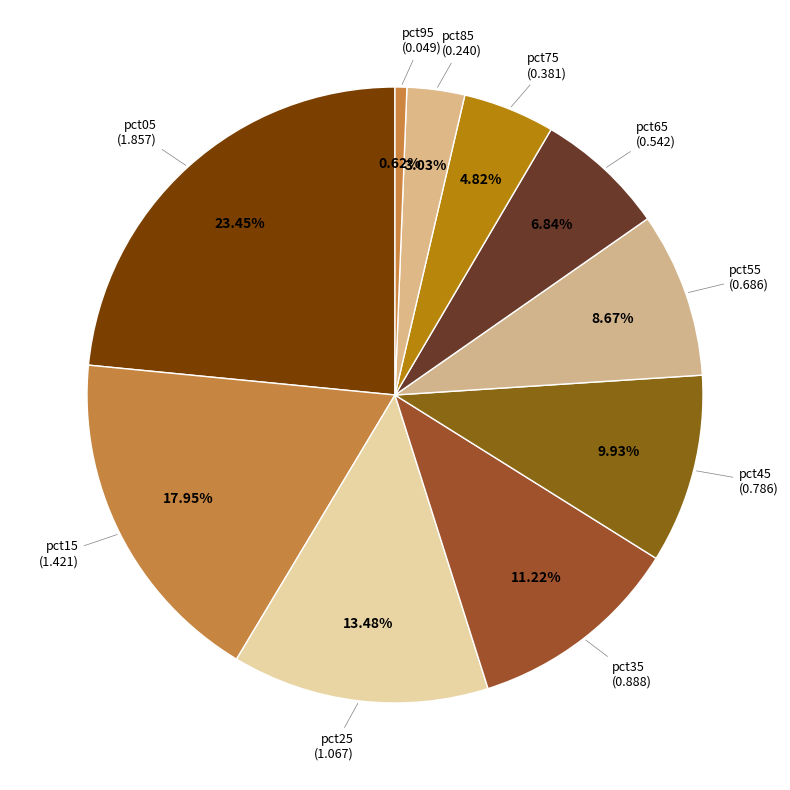

Is it true that pct75 is 12% of the pie?

False